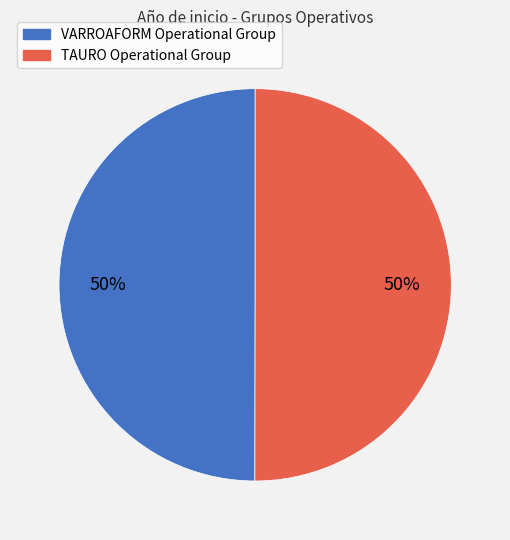

Do VARROAFORM Operational Group and TAURO Operational Group together represent more than half of the pie?

Yes